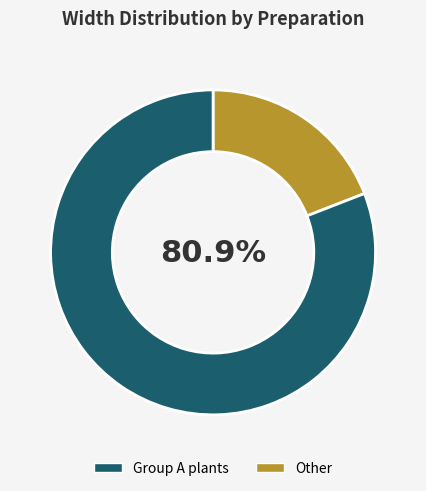

To the nearest percent, what is the difference between the largest and smallest slice percentages?

62%